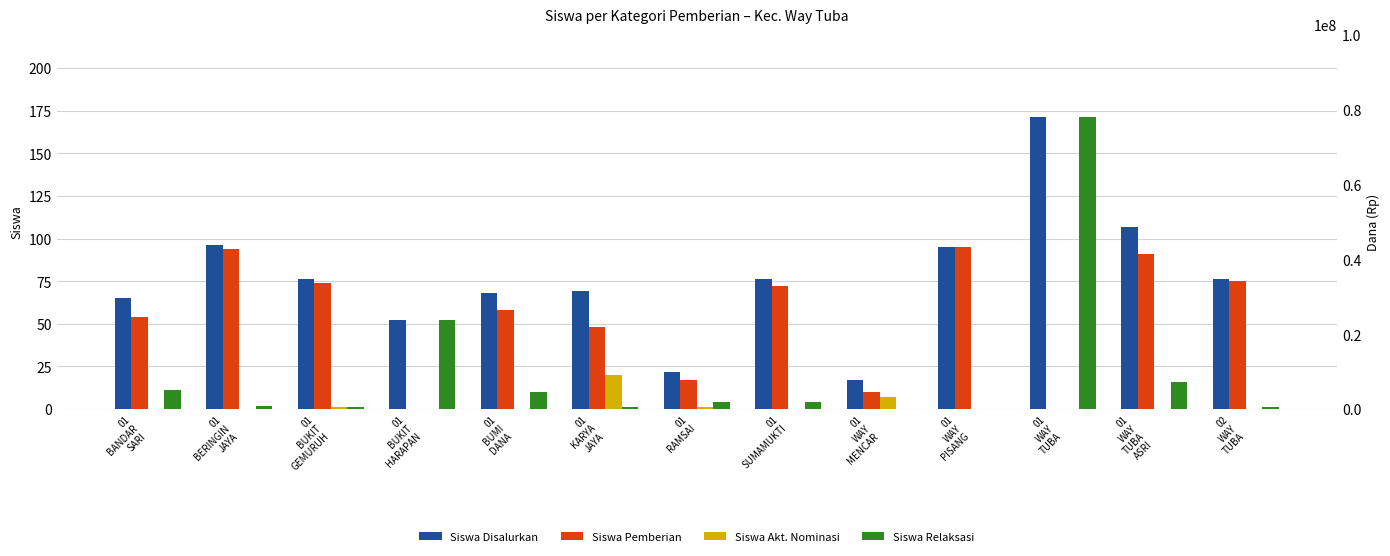

How many categories are shown in the chart?

13